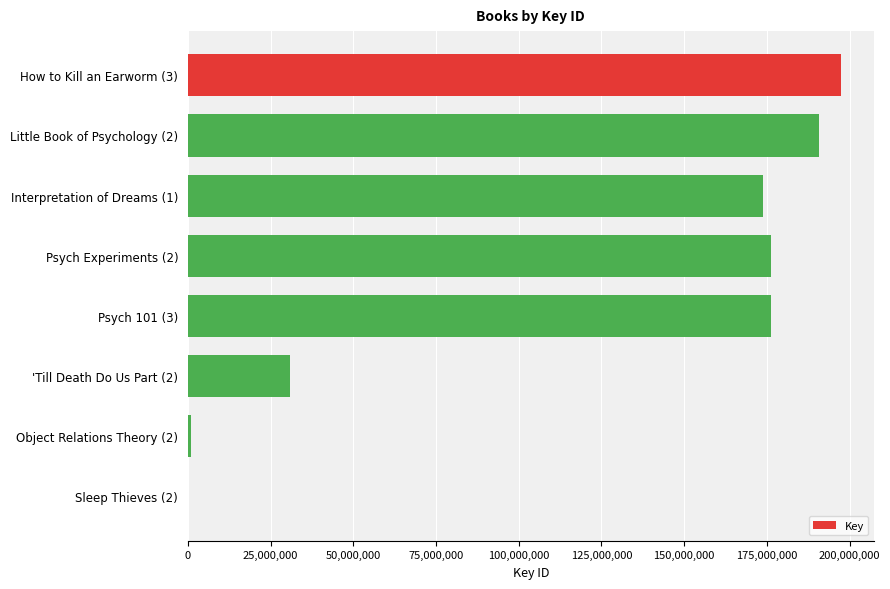

Where is the data nearest to the value 98770345?

'Till Death Do Us Part (2)